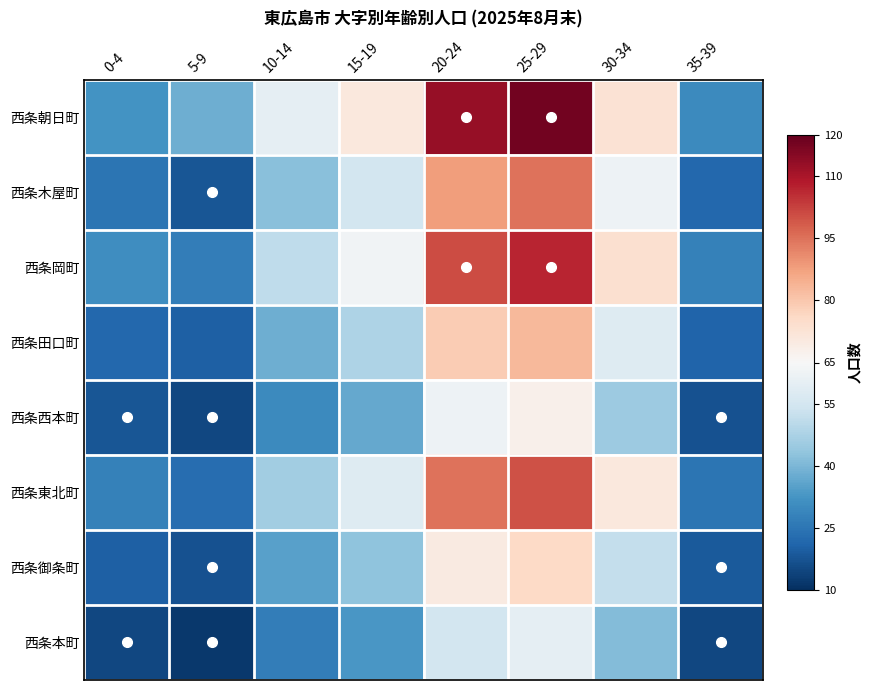

What is the total value across all series at 0-4?

191